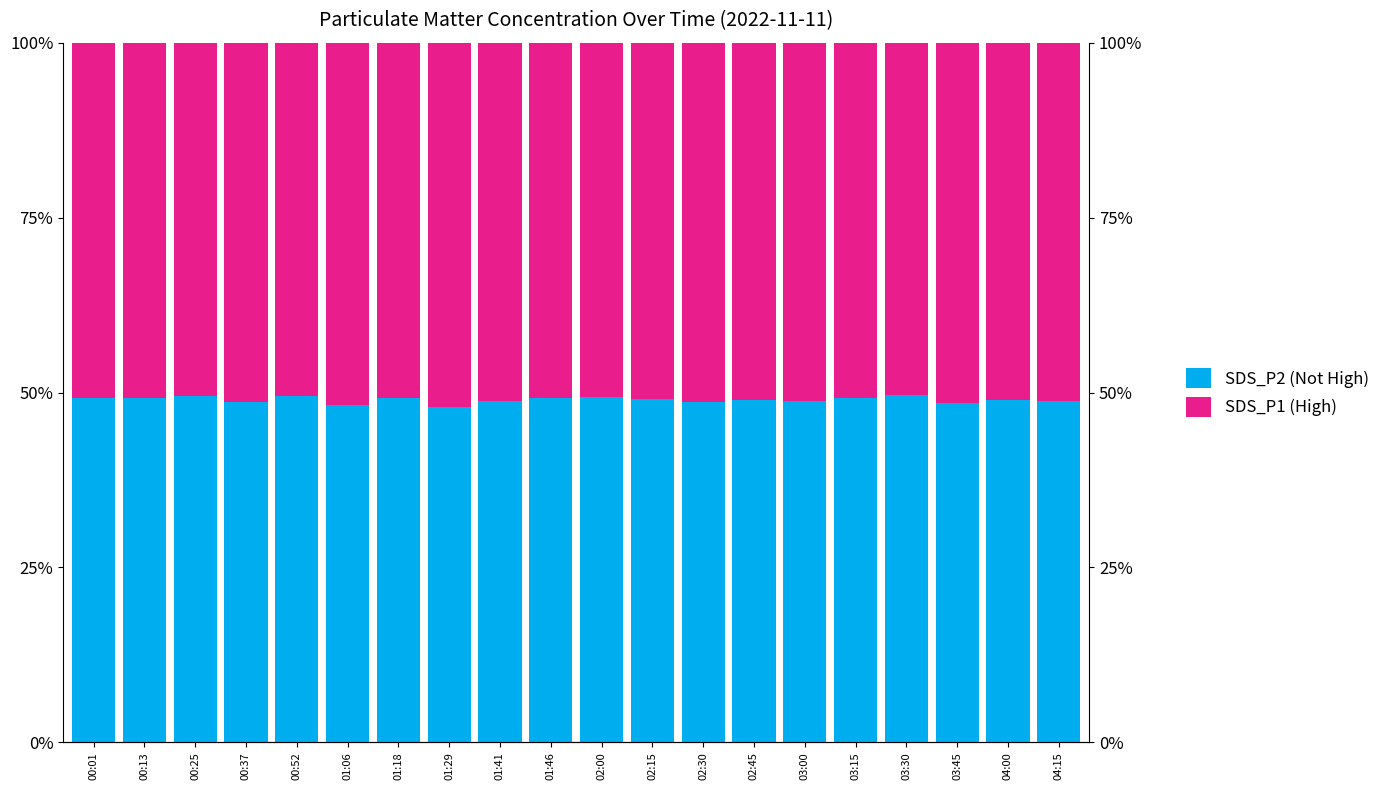

Is the value of SDS_P2 (Not High) at 02:45 greater than the value of SDS_P1 (High) at 02:15?

No